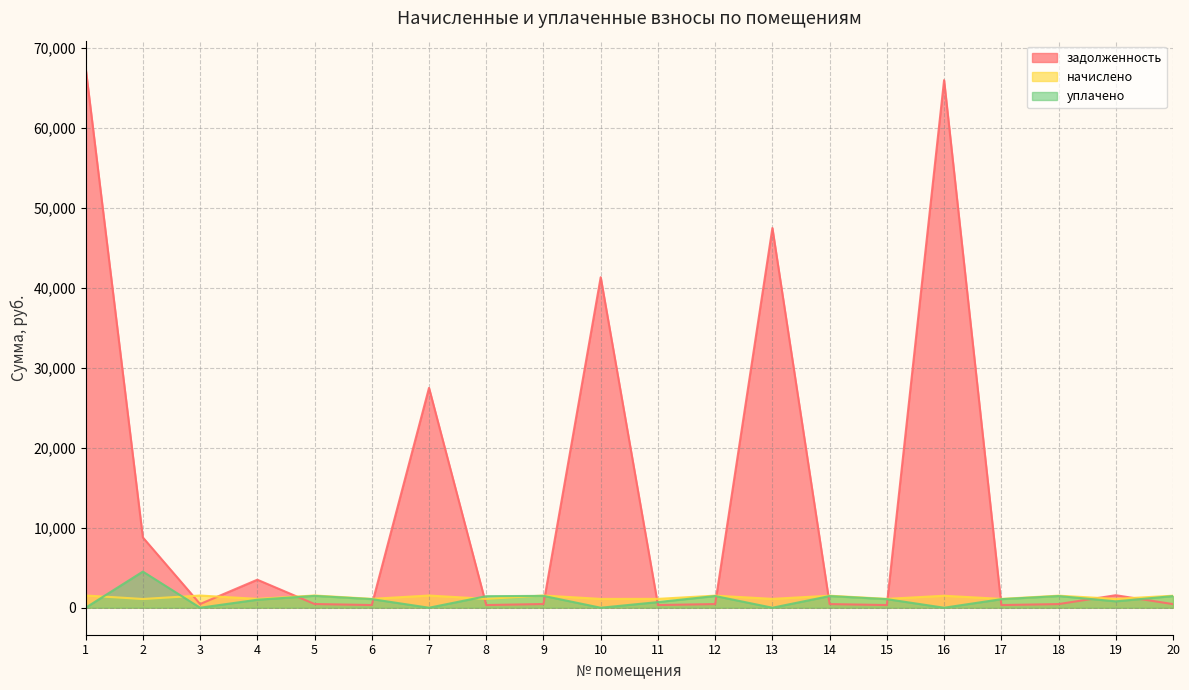

What is the minimum value for задолженность?

333.7